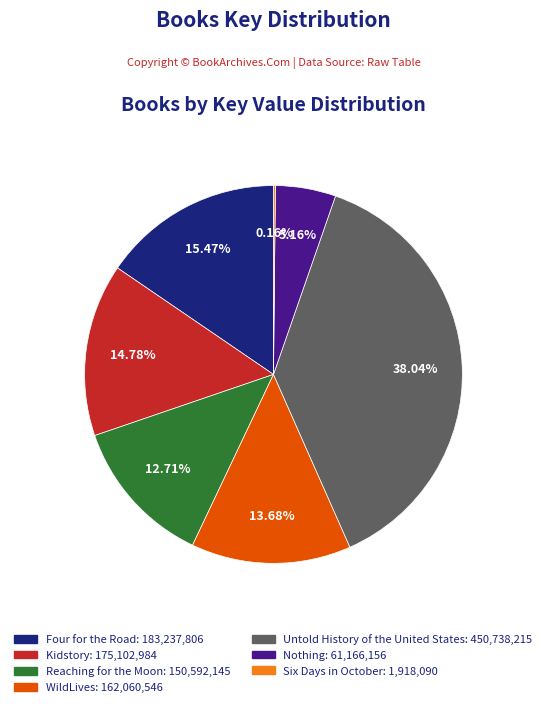

Do WildLives: 162,060,546 and Untold History of the United States: 450,738,215 together represent more than half of the pie?

Yes